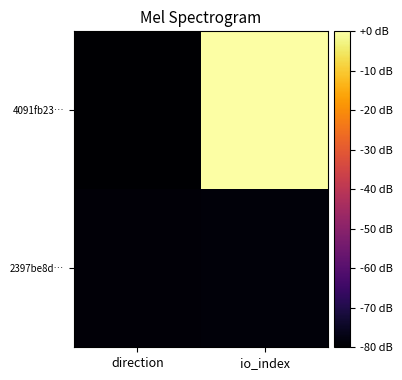

How many data points does each series have?

2